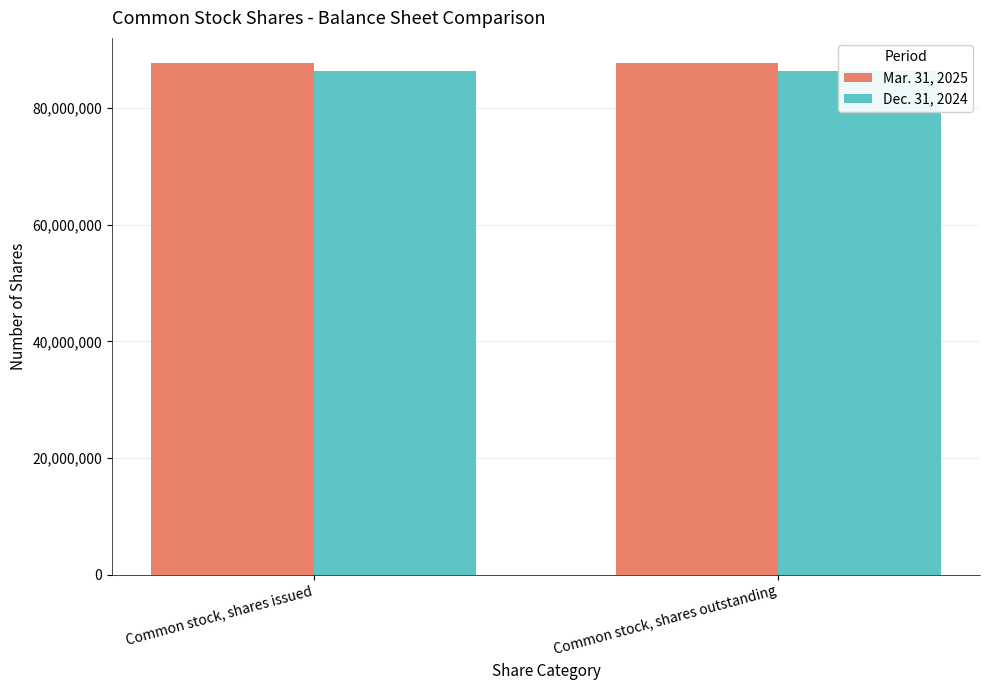

At which label does Dec. 31, 2024 reach its minimum?

Common stock, shares issued